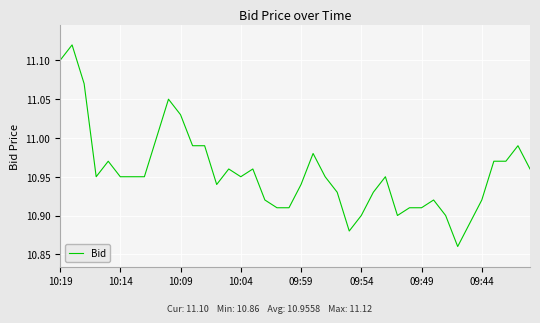

What is the difference between the maximum and minimum values?

0.3